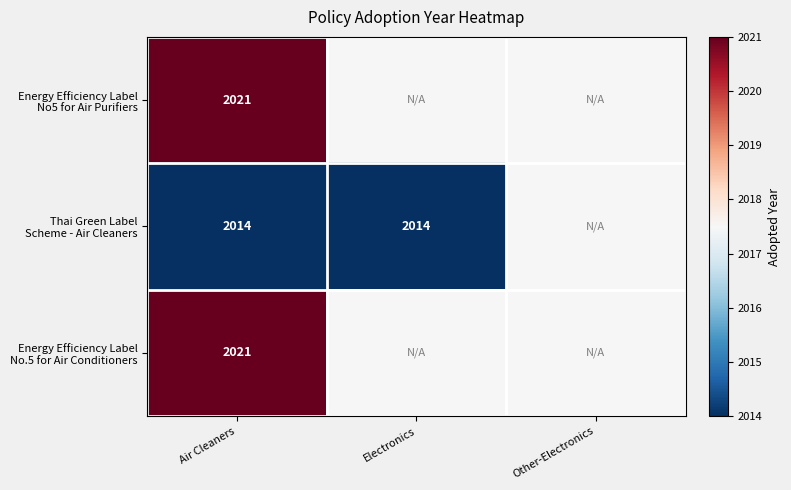

True or false: Energy Efficiency Label No.5 for Air Conditioners has a value of 2017.5 at Other-Electronics.

True